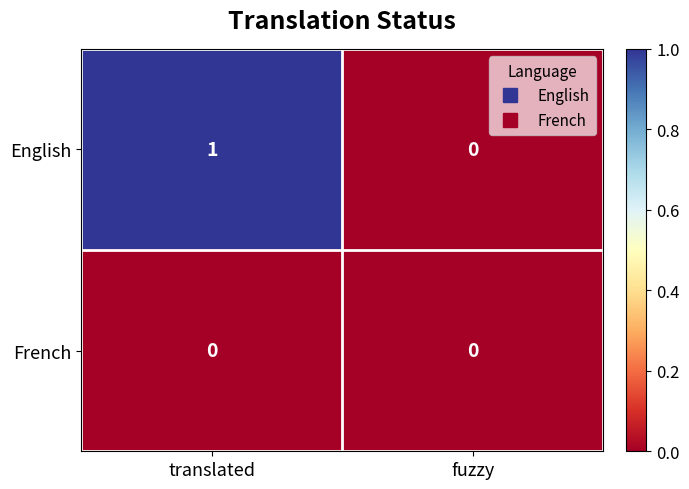

List the series in order of their overall mean, lowest first.

French, English